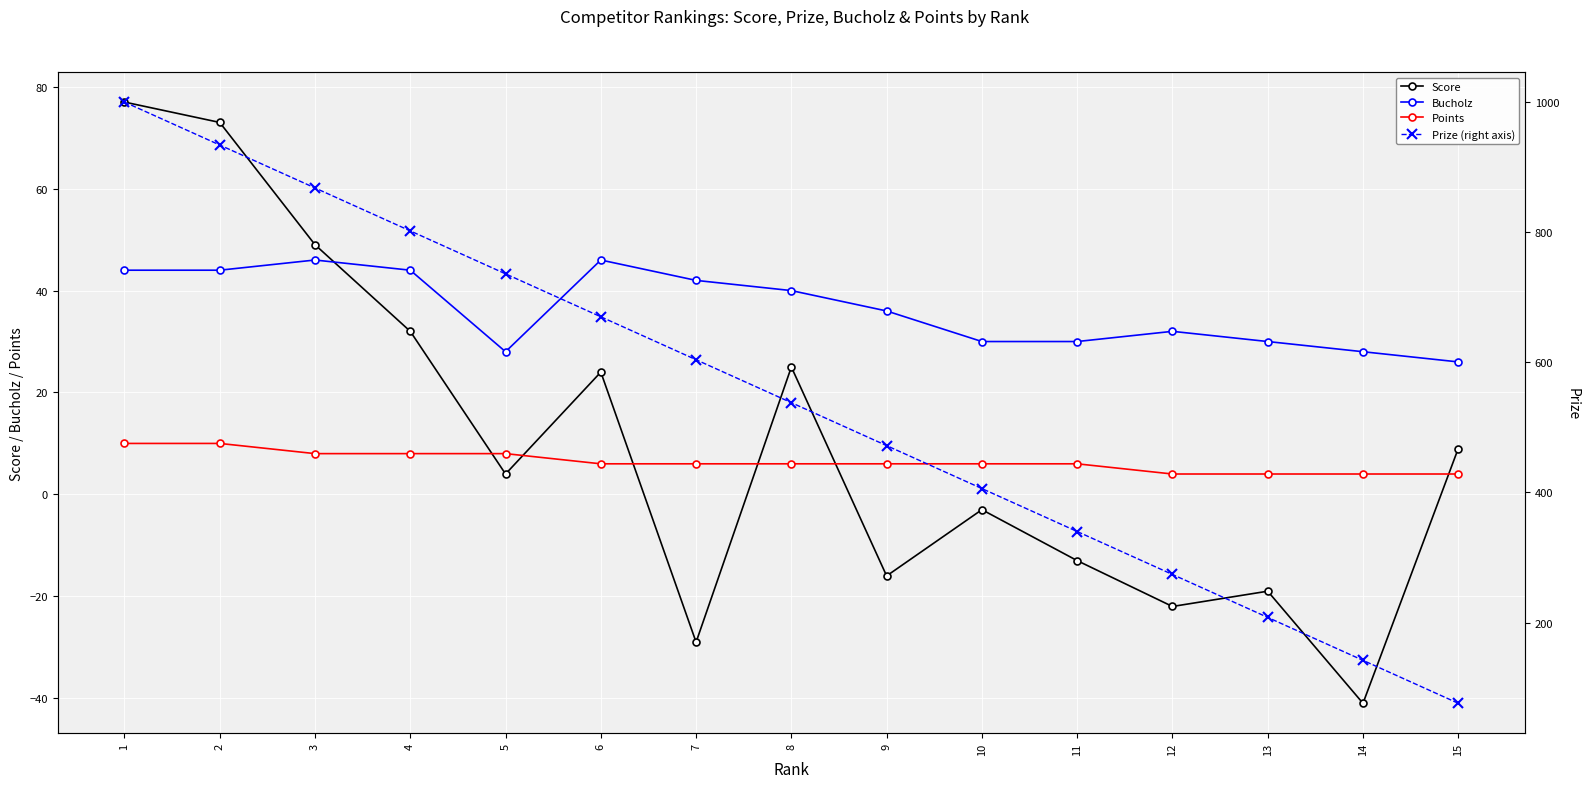

Is it true that Points equals 8 at 3?

True